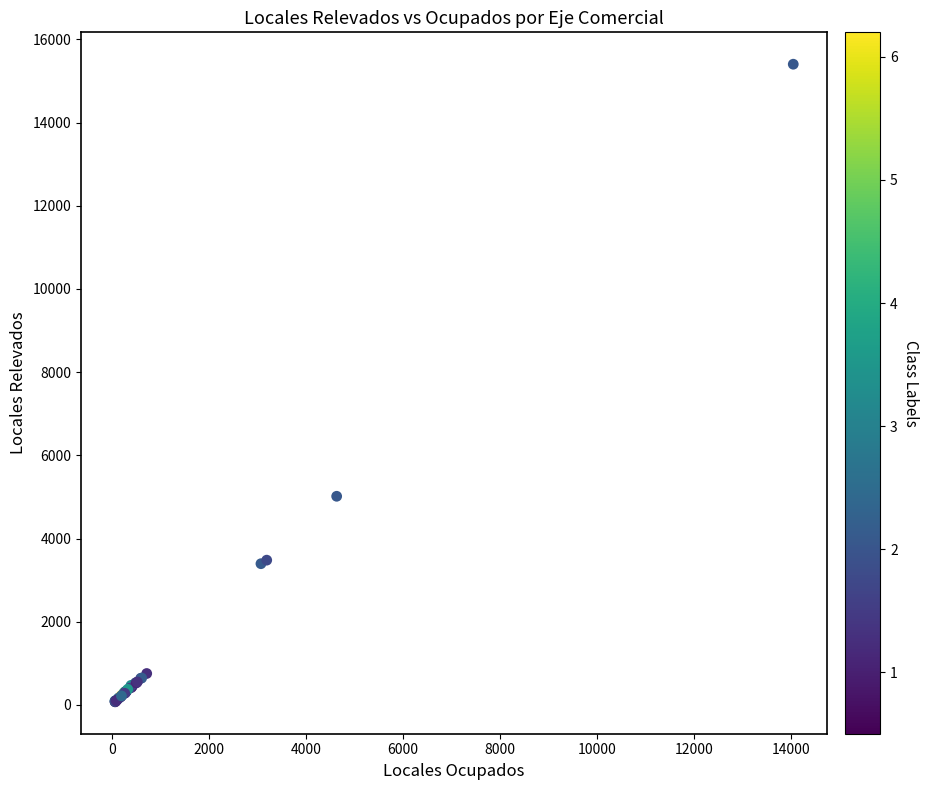

What Y value in the scatter plot is closest to 7739?

5017